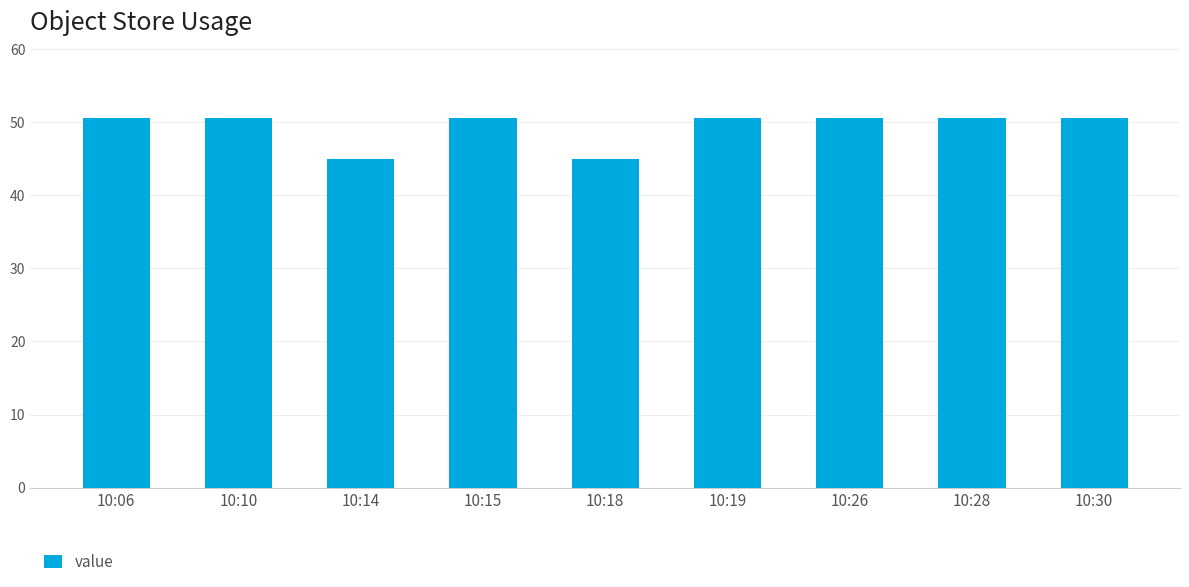

What is the difference between the maximum and second lowest values?

5.6